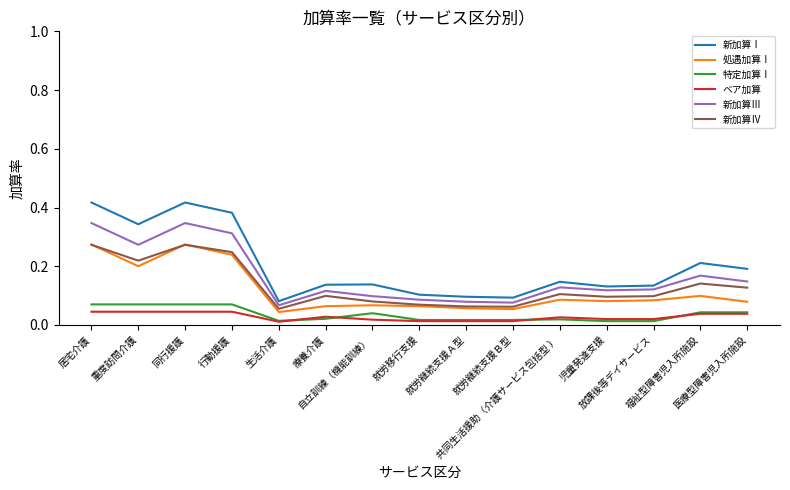

Which series has the largest total across all categories?

新加算Ⅰ